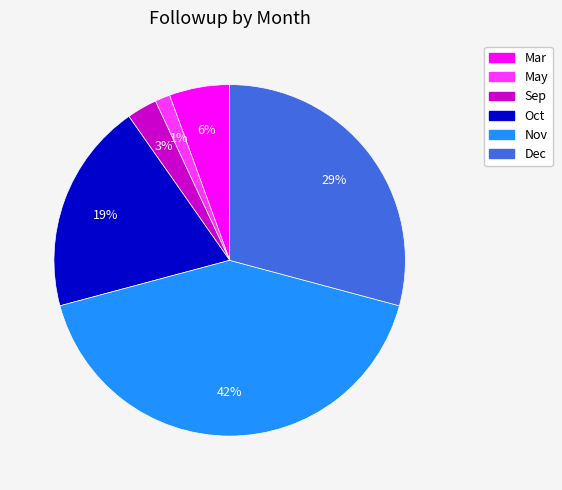

What is the largest slice in the pie chart?

Nov